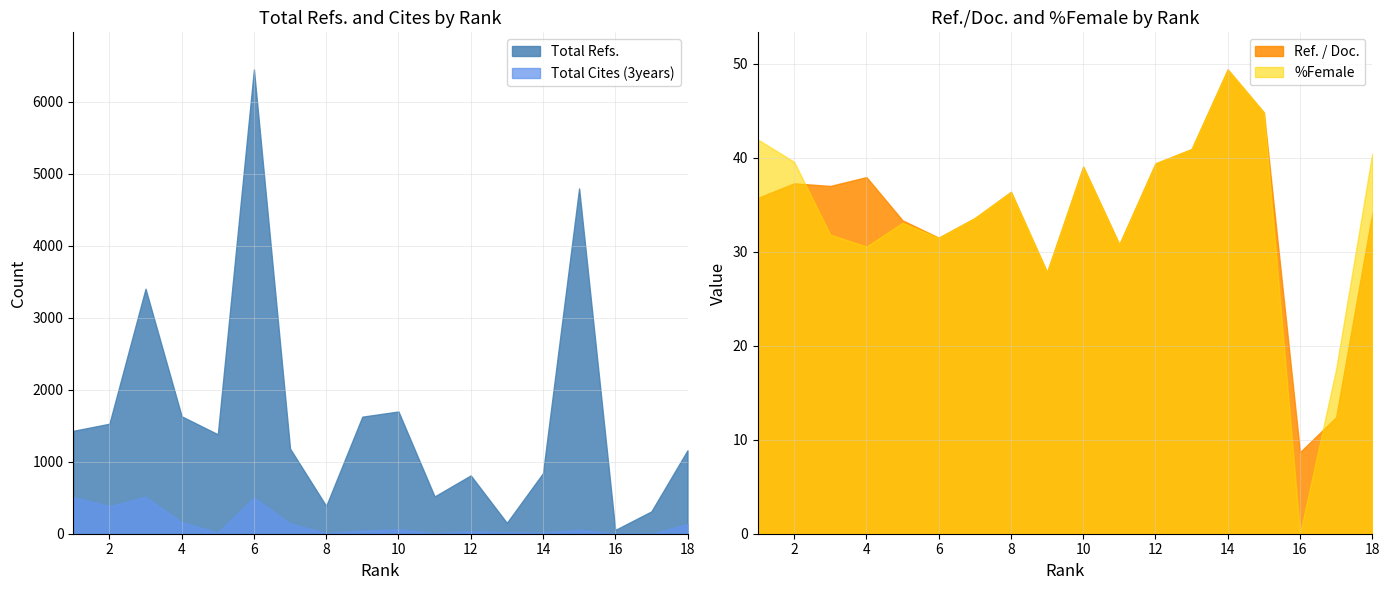

What is the value of the Total Cites (3years) point at the 11th from the left?

8.0